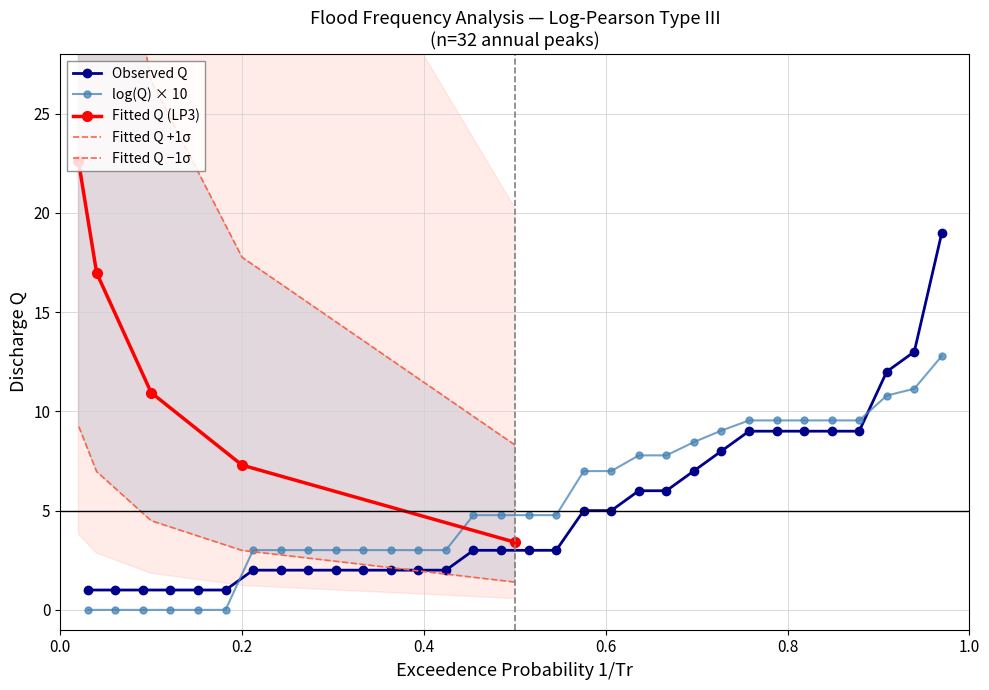

What is the spread (max minus min) of values at 9?

0.5